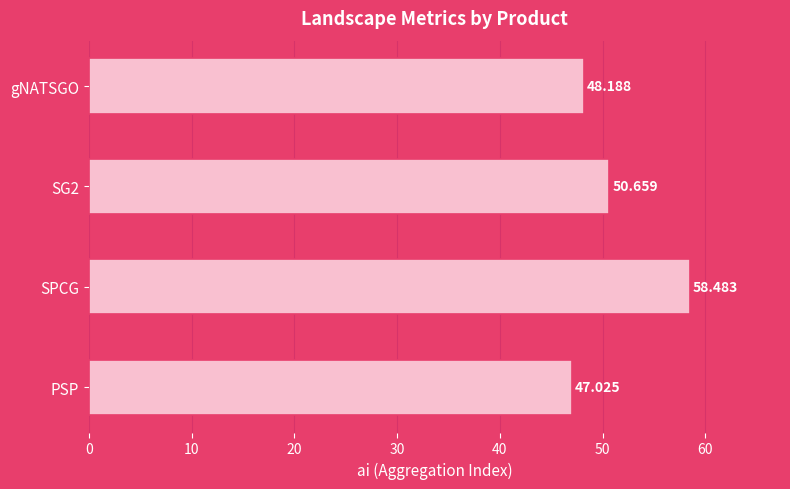

What is the difference between the second highest and second lowest values?

2.5